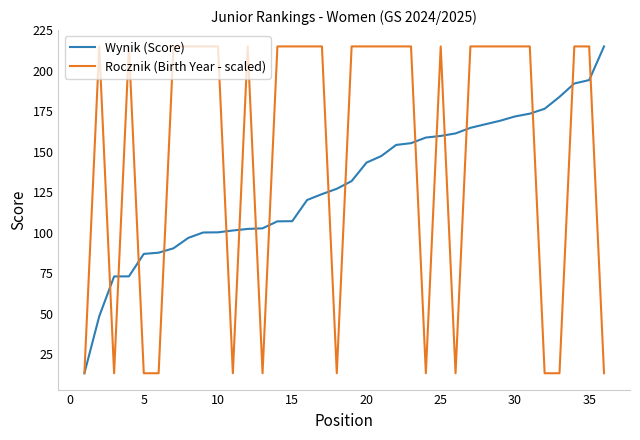

Rank the series by their average value, from lowest to highest.

Wynik (Score), Rocznik (Birth Year - scaled)